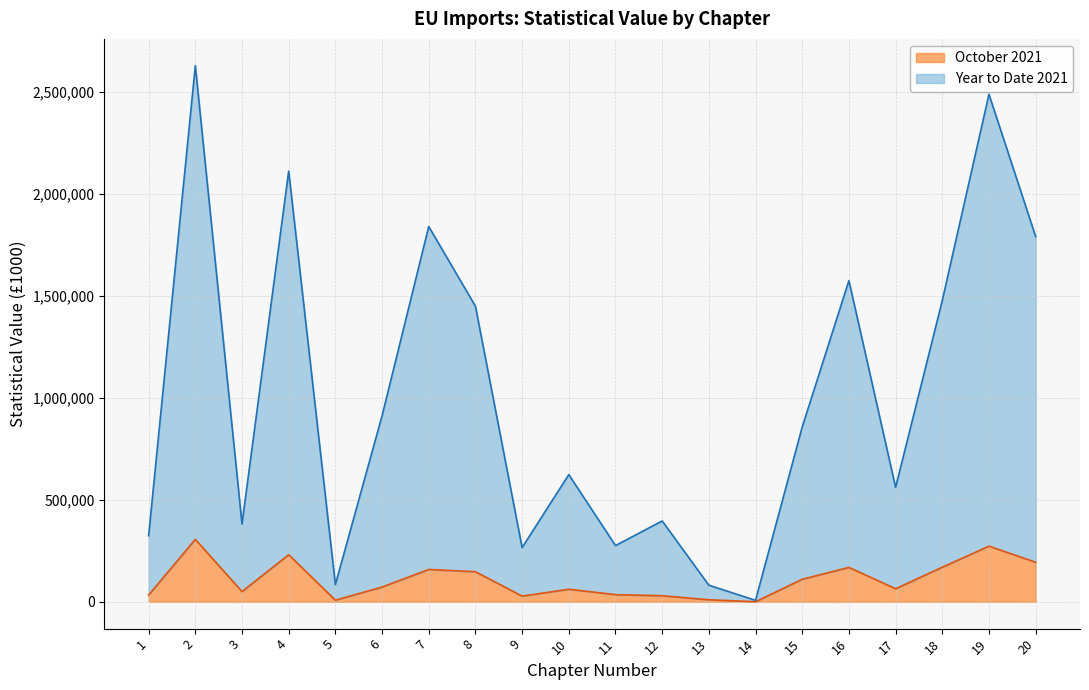

Is the value of October 2021 at 1 greater than the value of Year to Date 2021 at 11?

No